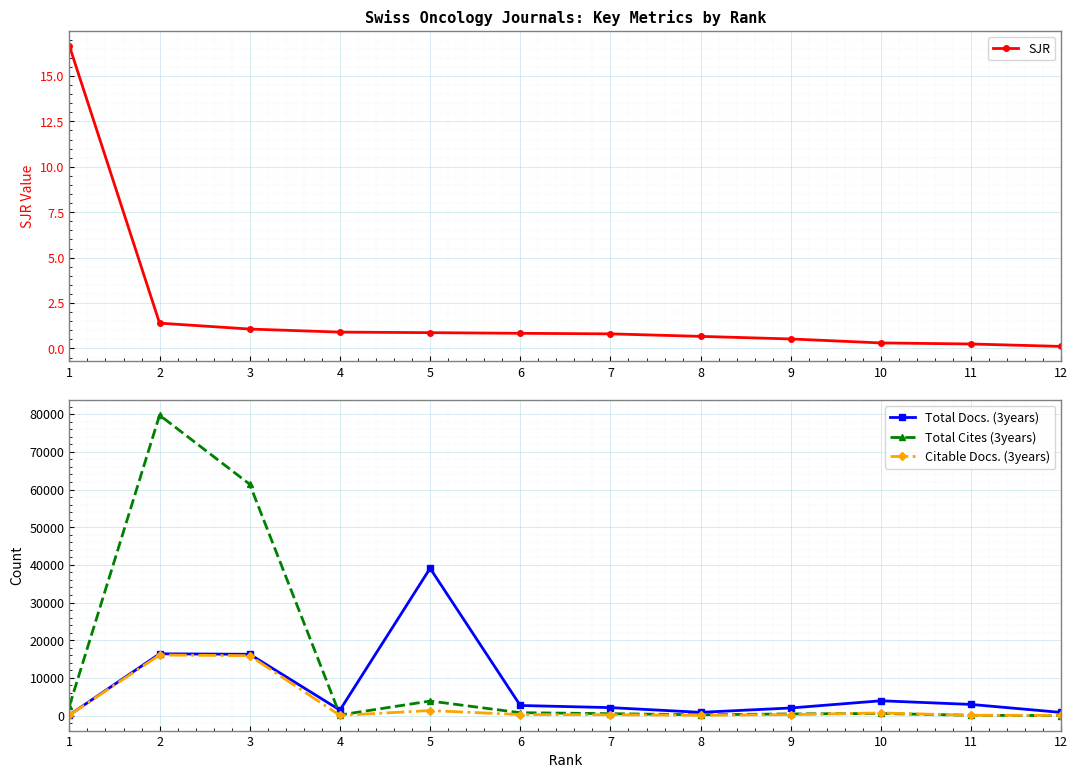

Where does the Citable Docs. (3years) series first go above 264?

2